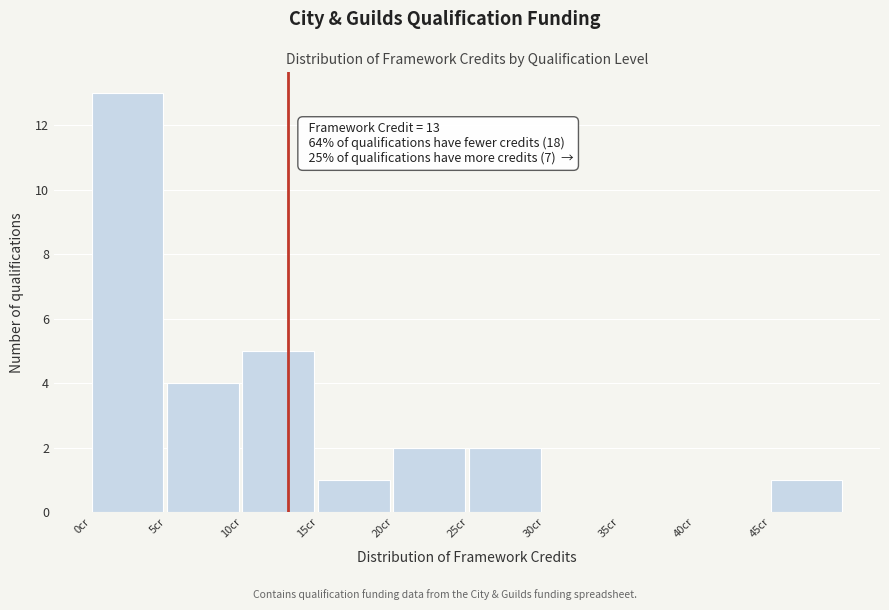

Which range on the x-axis has the tallest bar?

0 to 5